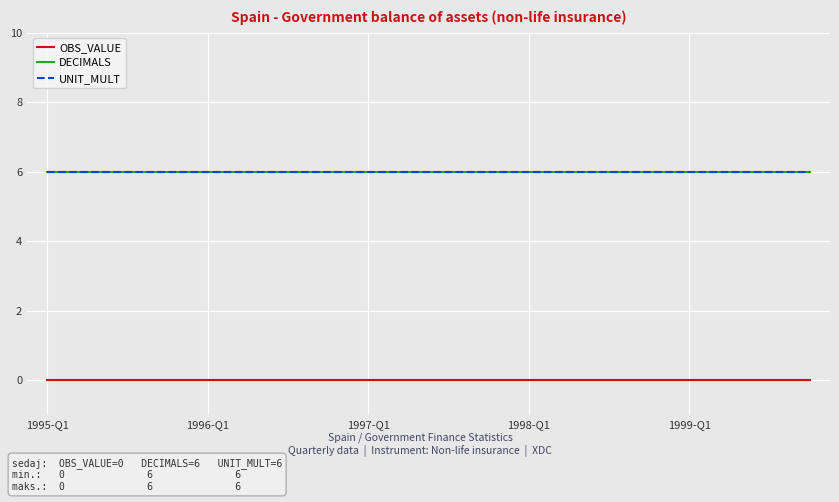

Does the chart have visible grid lines?

Yes